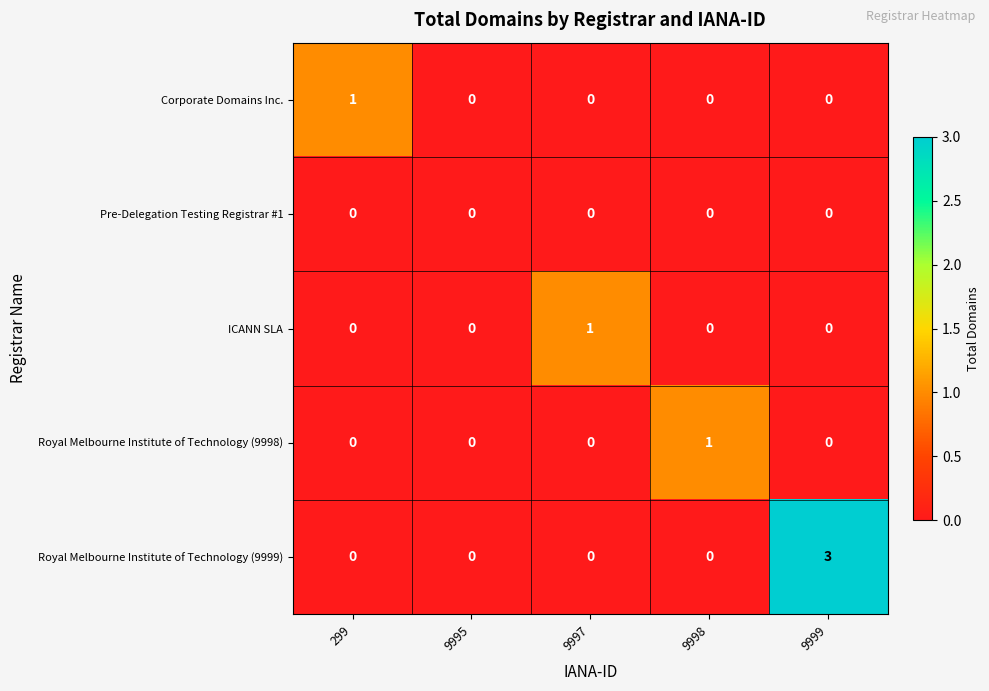

The value of Corporate Domains Inc. at 299 is 1. True or false?

True